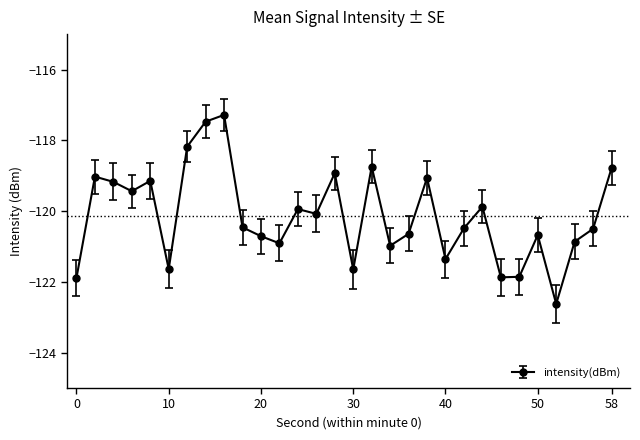

What is the value of the 11th point from the left?

-120.7